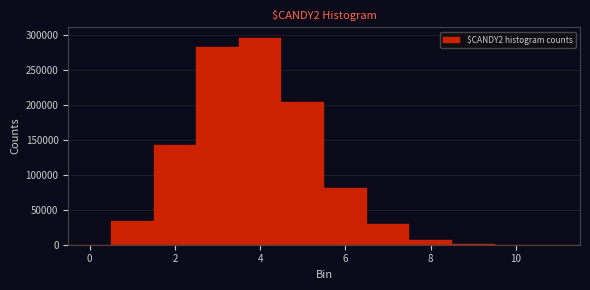

What is the height of the bar covering 4.5 to 5.5 on the x-axis? Neither the bar edges nor the heights are printed on the chart, so give them approximately, as read against the axes.

205000